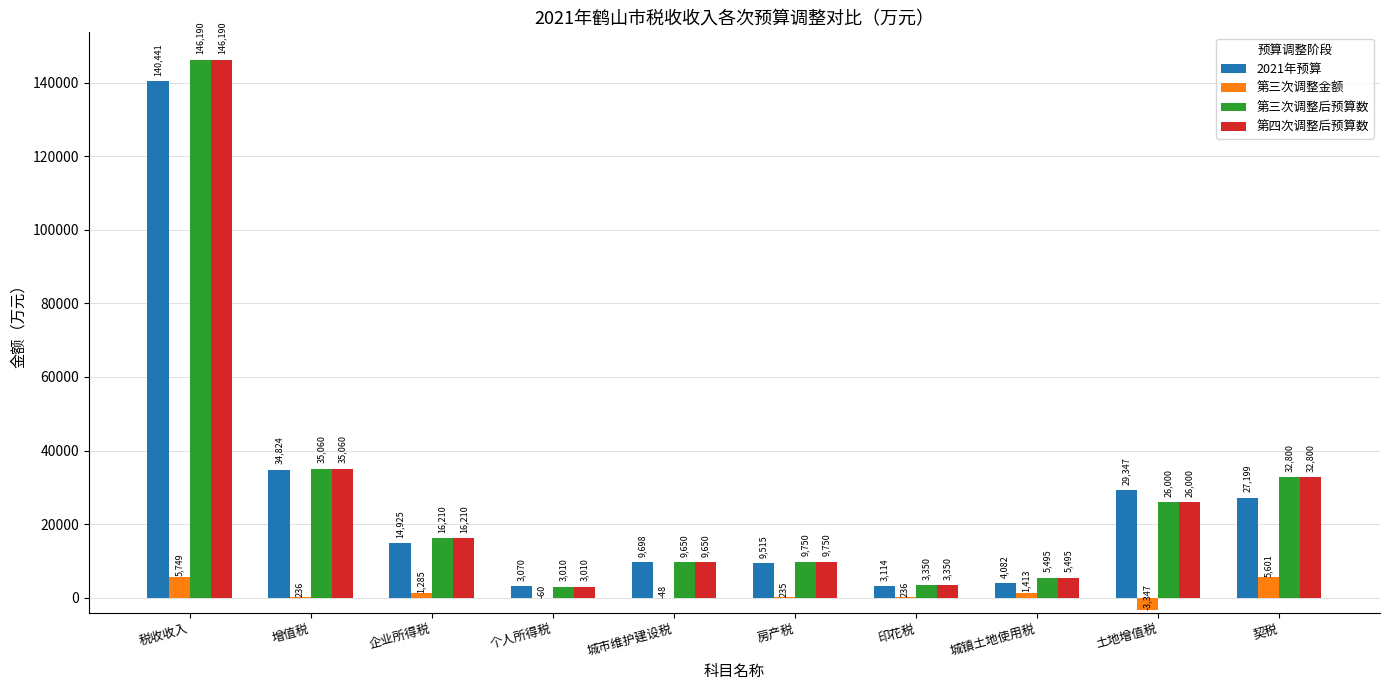

How many distinct data groups are displayed?

4